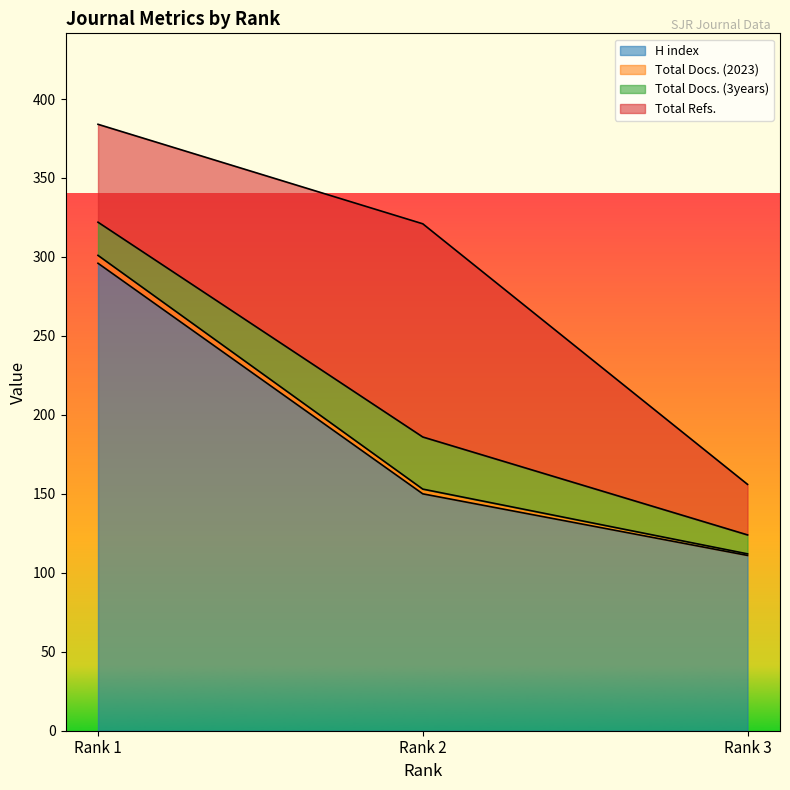

What is the smallest value displayed?

1